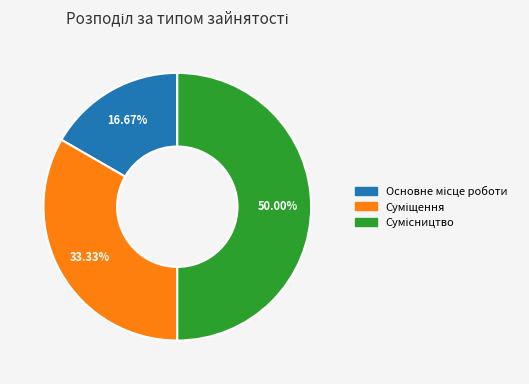

To the nearest percent, what portion does Основне місце роботи represent?

17%